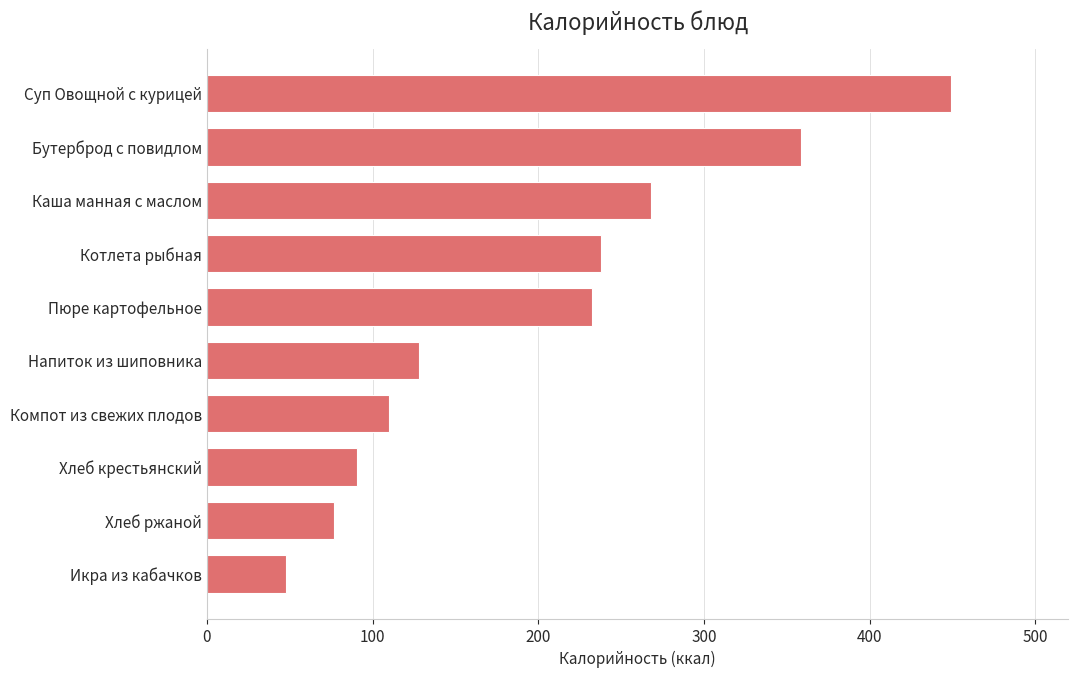

The chart shows a value of 47.6 at Икра из кабачков. True or false?

True